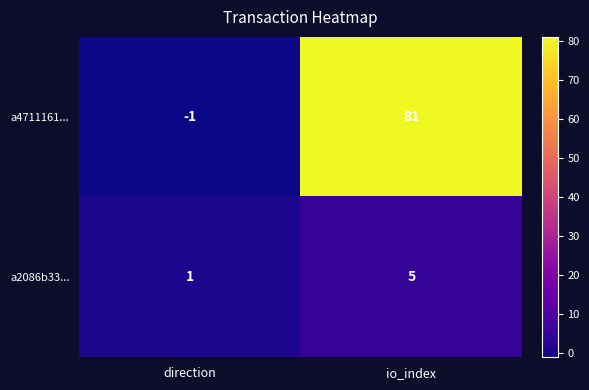

Reading right to left, transcribe all the data shown in this chart.

a4711161...: 81	-1
a2086b33...: 5	1